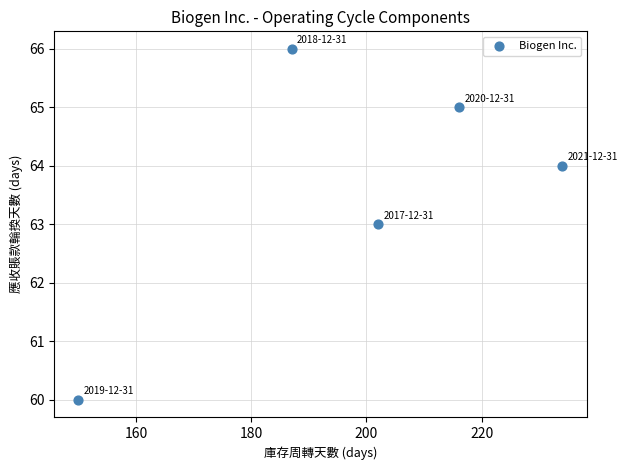

What is the range of X values (max minus min)?

84